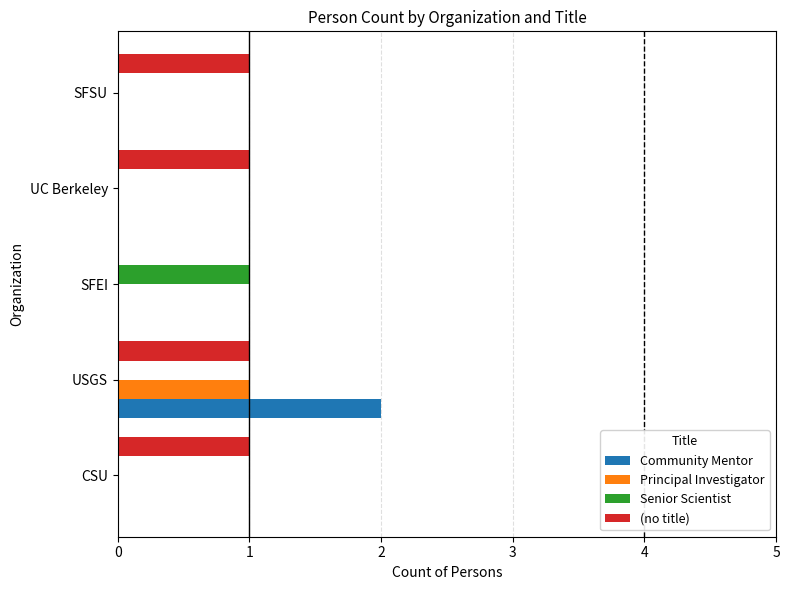

The value of Senior Scientist at UC Berkeley is 1. True or false?

False